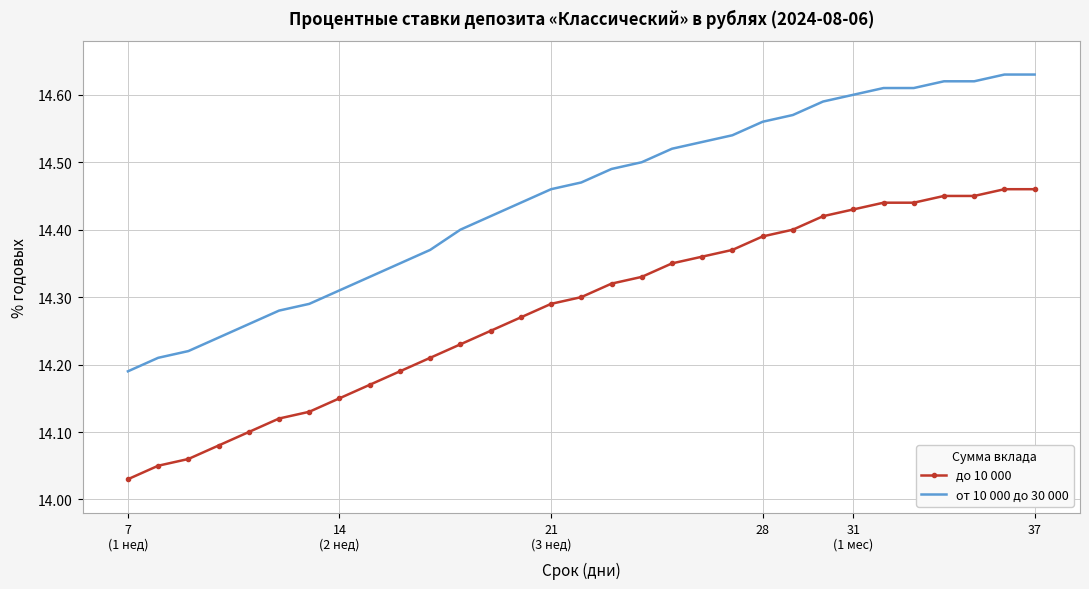

True or false: от 10 000 до 30 000 and до 10 000 intersect in this chart.

False